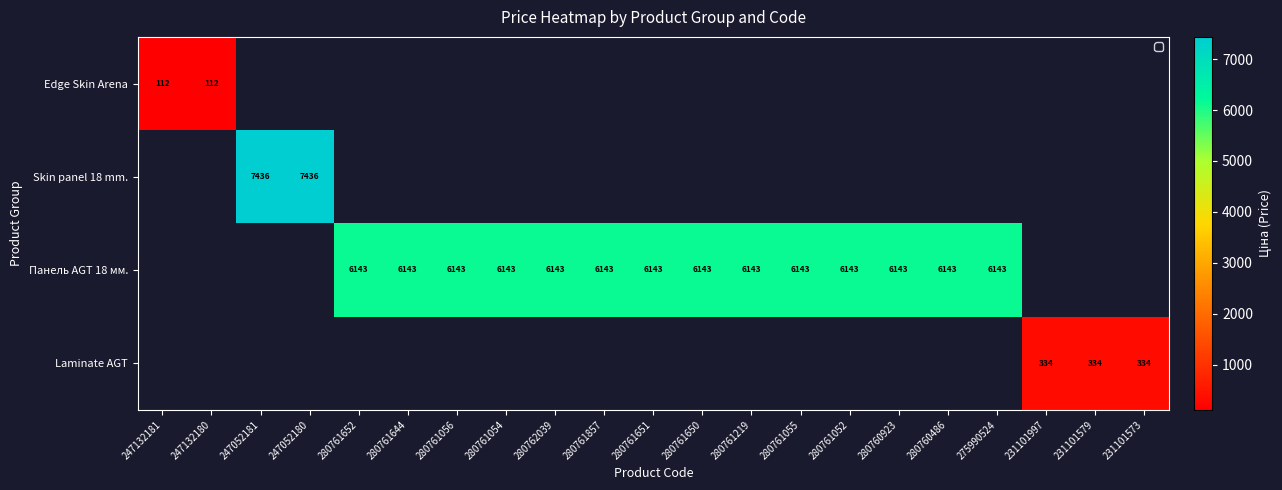

How many distinct data groups are displayed?

4